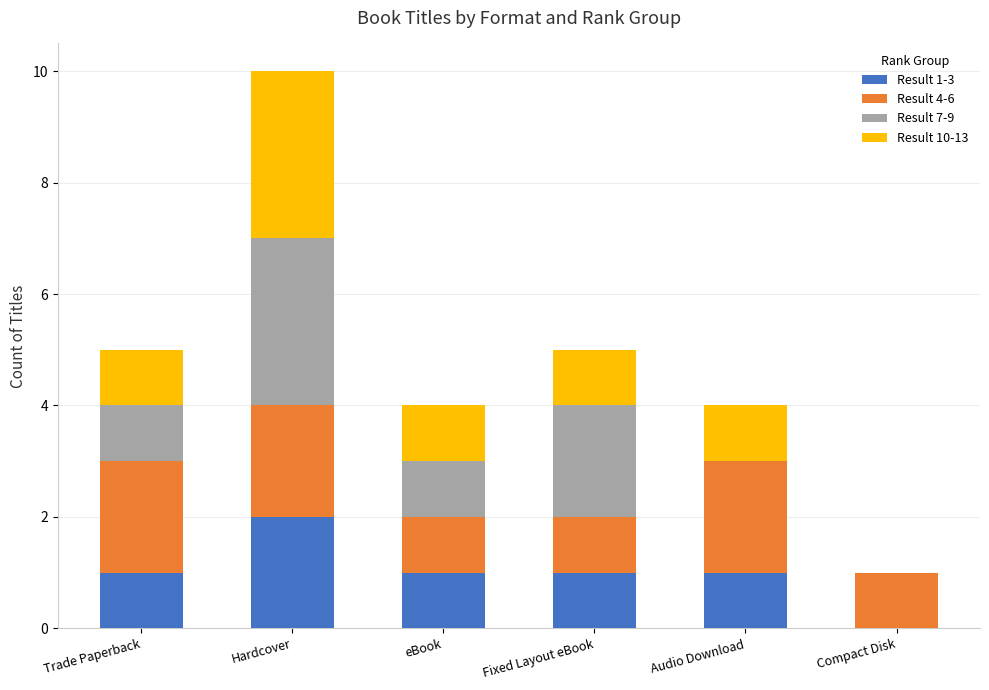

How many Result 1-3 values are between 1 and 2?

5